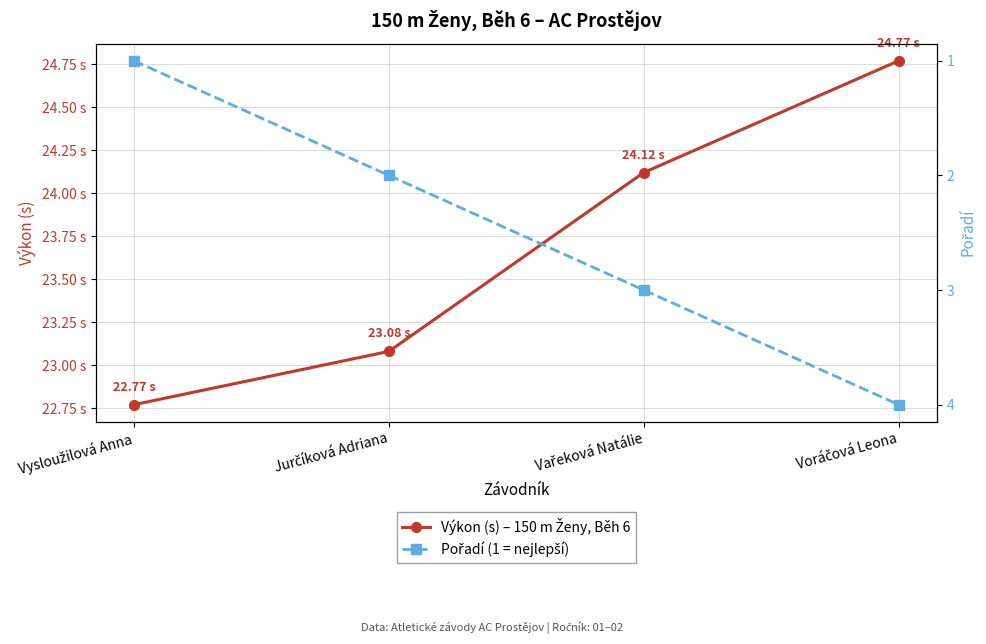

At which category is the sum across all series the highest?

Voráčová Leona